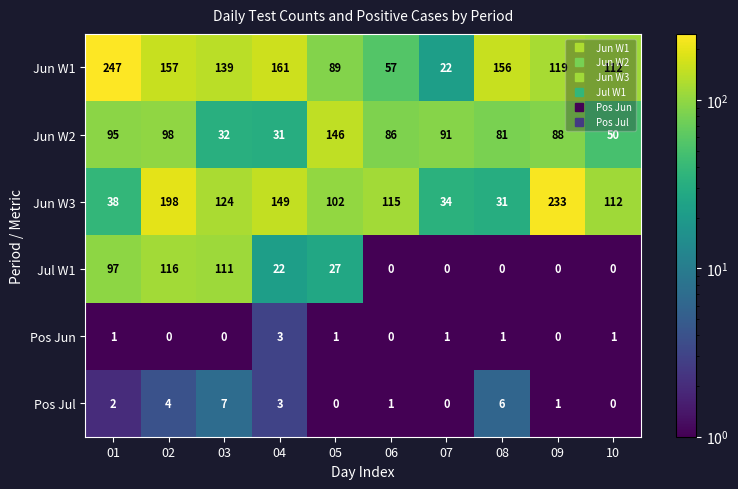

Rank the series at 02 from lowest to highest value.

Pos Jun, Pos Jul, Jun W2, Jul W1, Jun W1, Jun W3